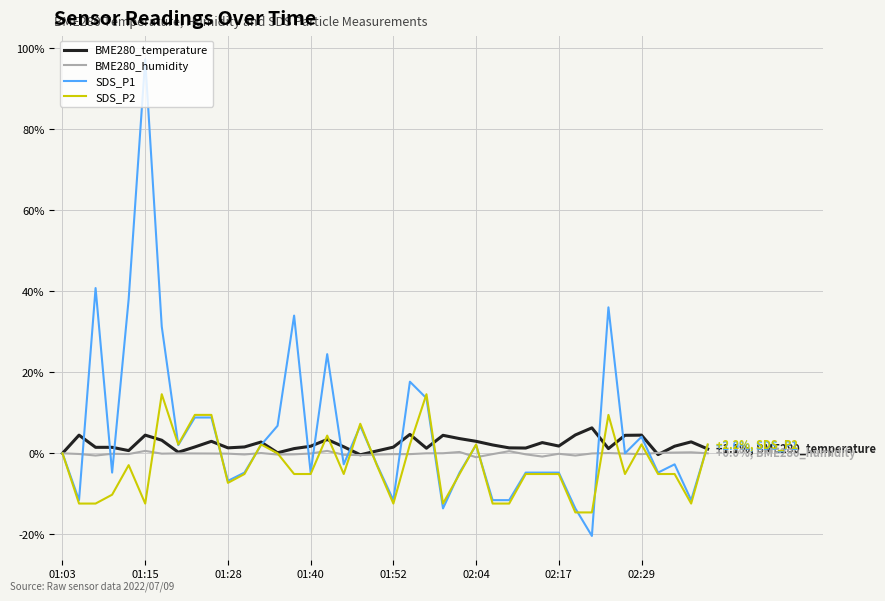

What is the minimum value shown in the chart?

-20.4